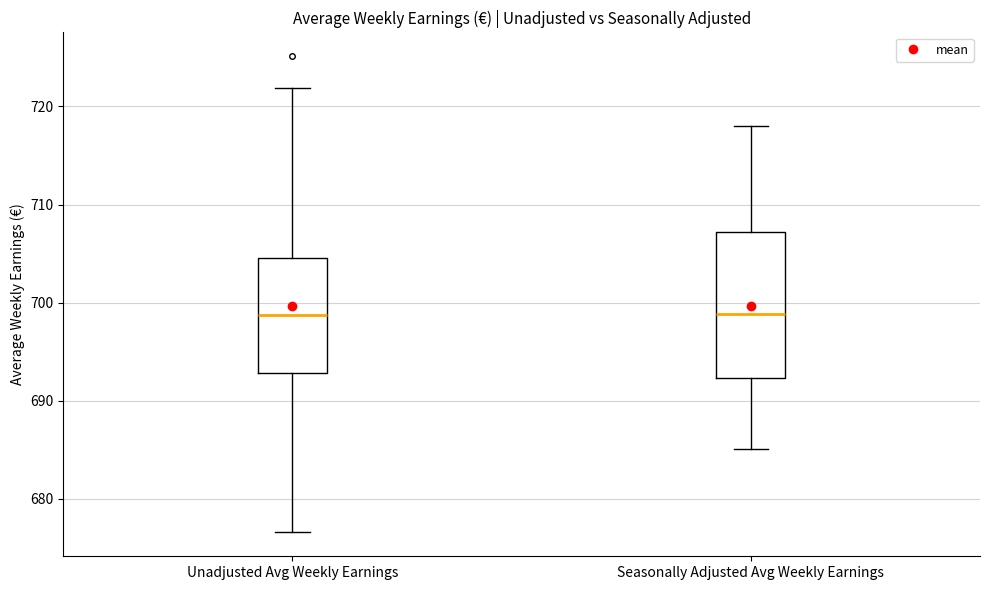

Which box is the tallest, from its lower edge to its upper edge?

Seasonally Adjusted Avg Weekly Earnings